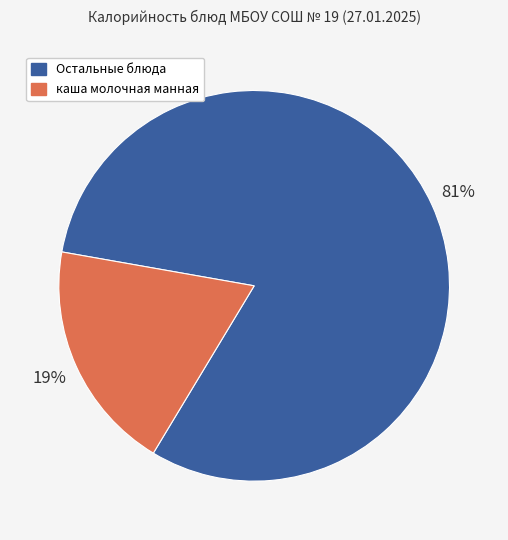

How many slices are in this pie chart?

2